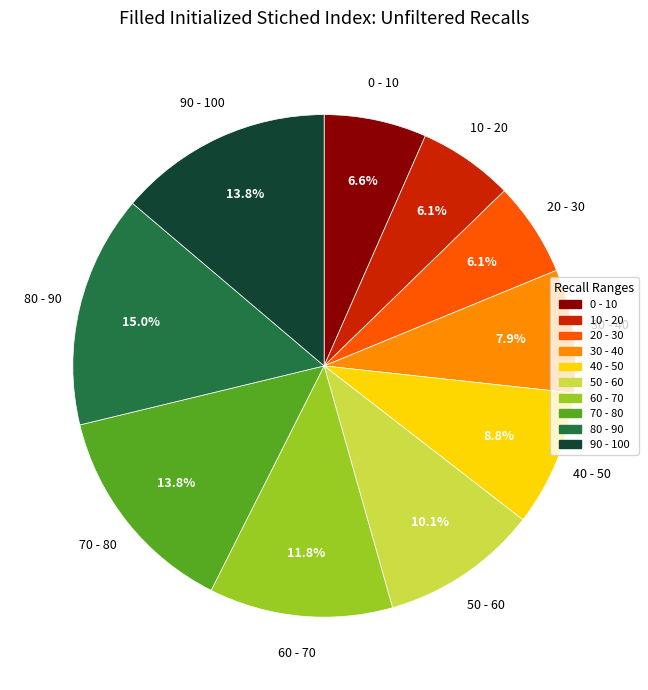

How many segments does this pie chart have?

10